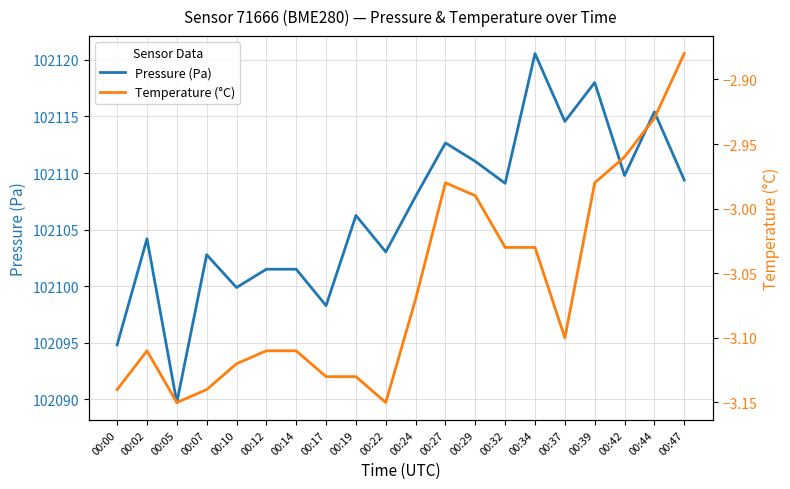

Which has a higher value, 00:37 or 00:22?

00:37